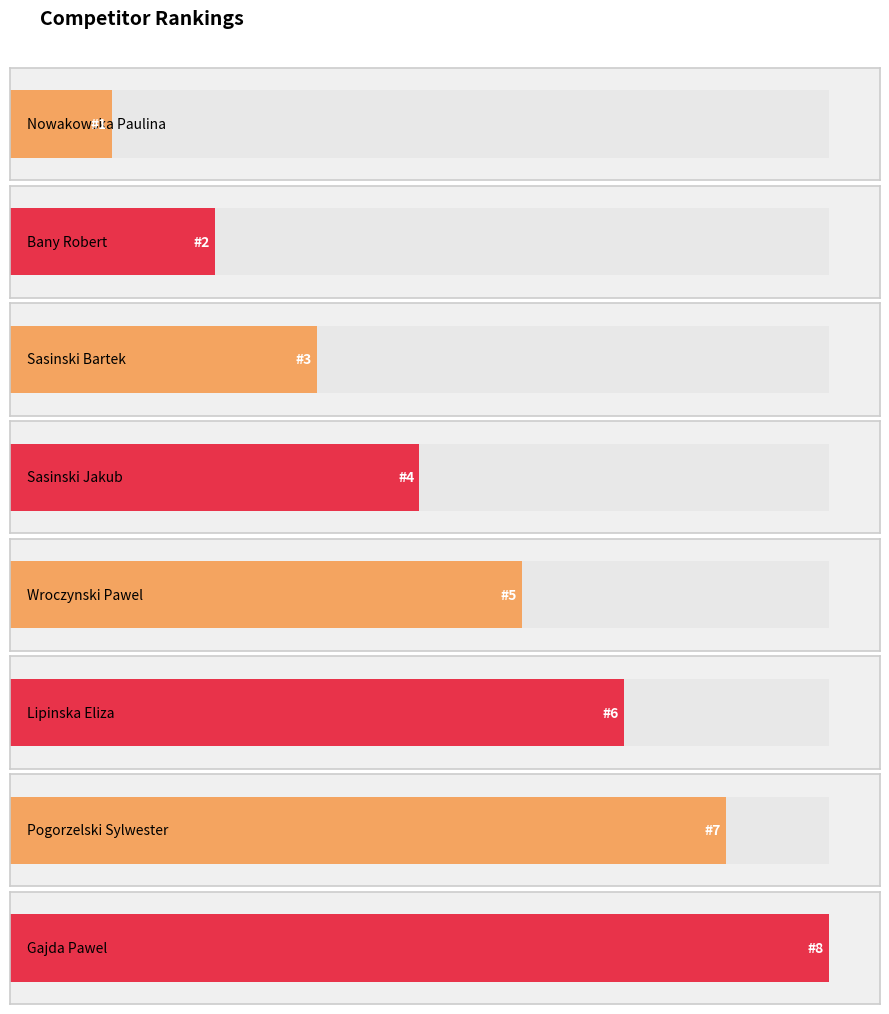

Count the values in the range 3 to 7.

5